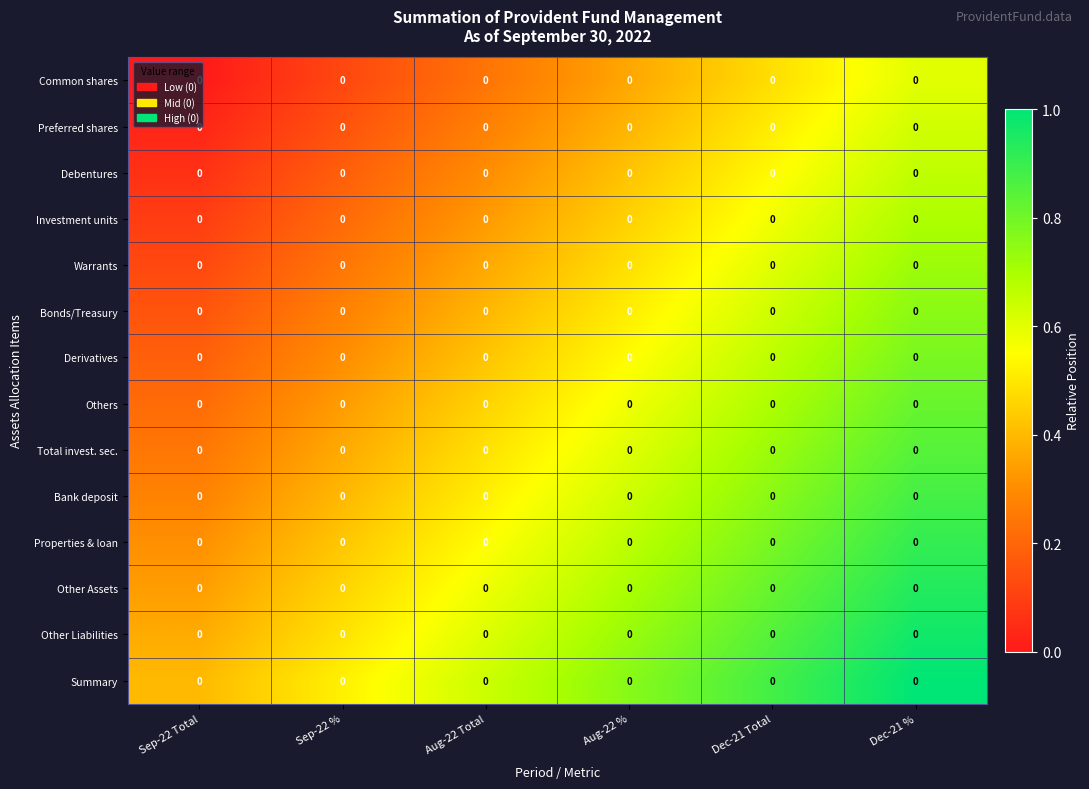

Count the number of data series in this chart.

14